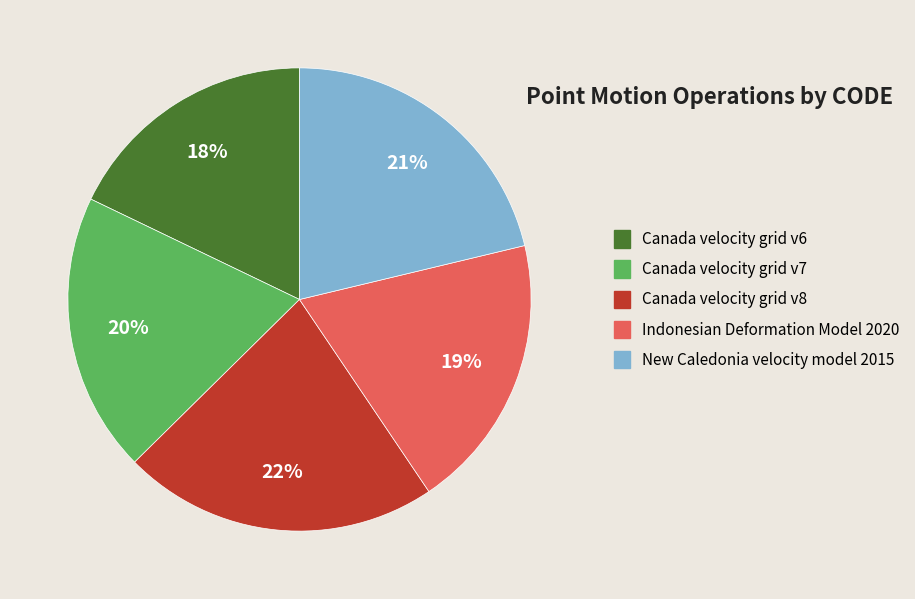

Is the sum of Canada velocity grid v7 and Canada velocity grid v6 greater than half?

No